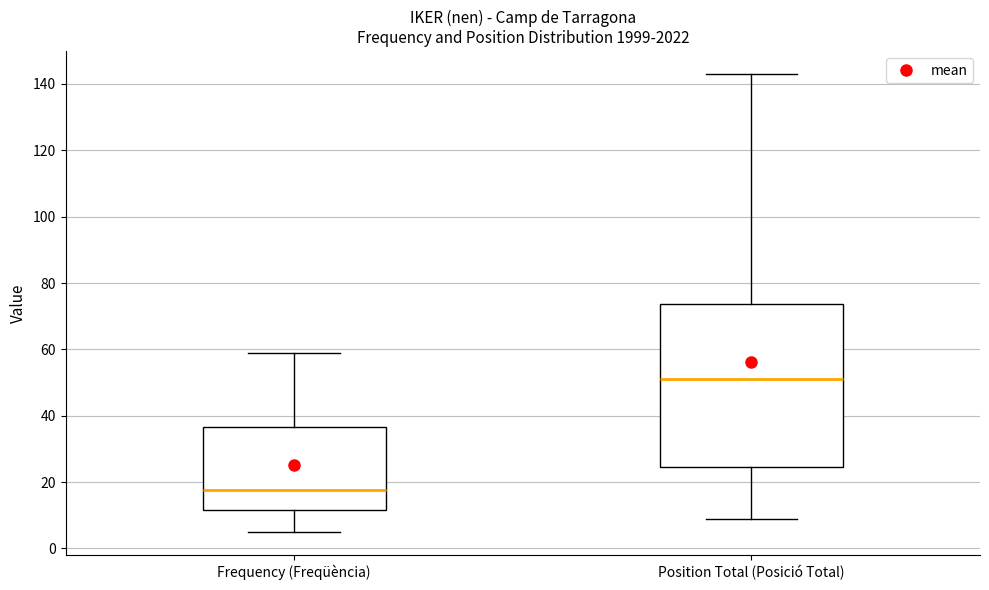

Where is the lower edge of the box for Position Total (Posició Total) on the y-axis? The values are not printed on the chart, so give them approximately, as read against the axis.

24